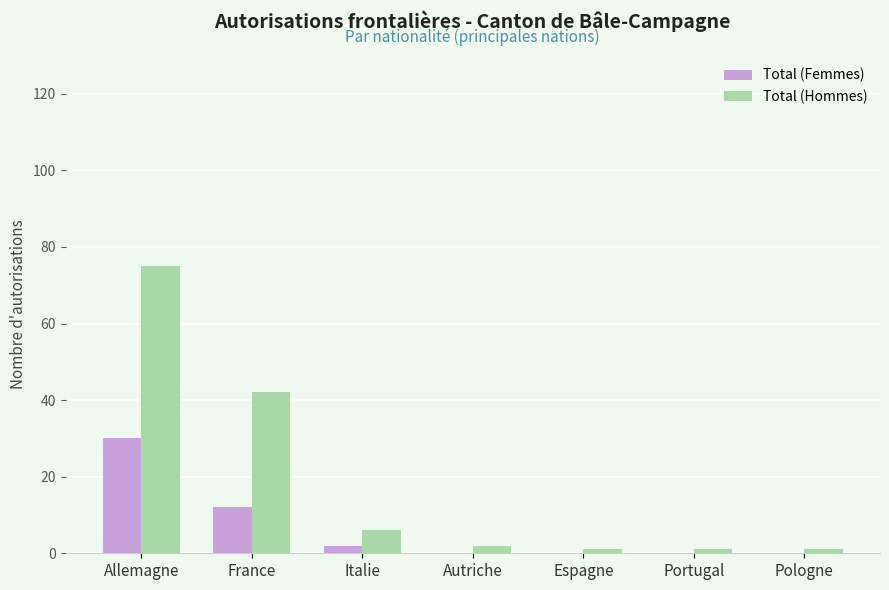

How many data points does each series have?

7